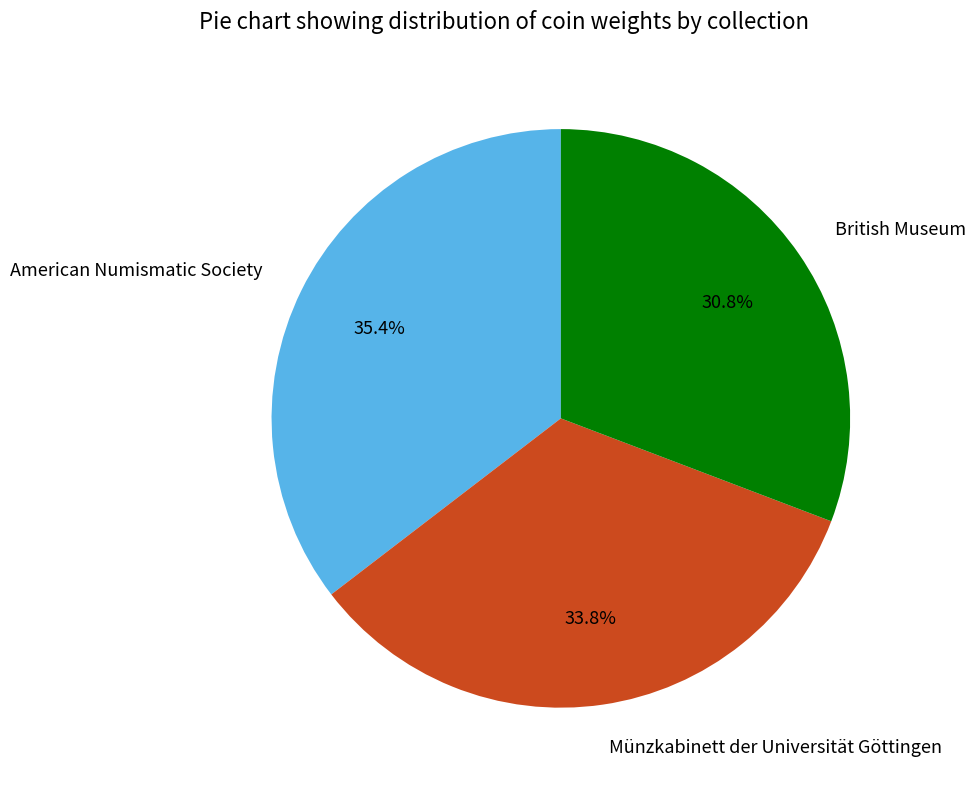

Is there a majority slice in this chart?

No